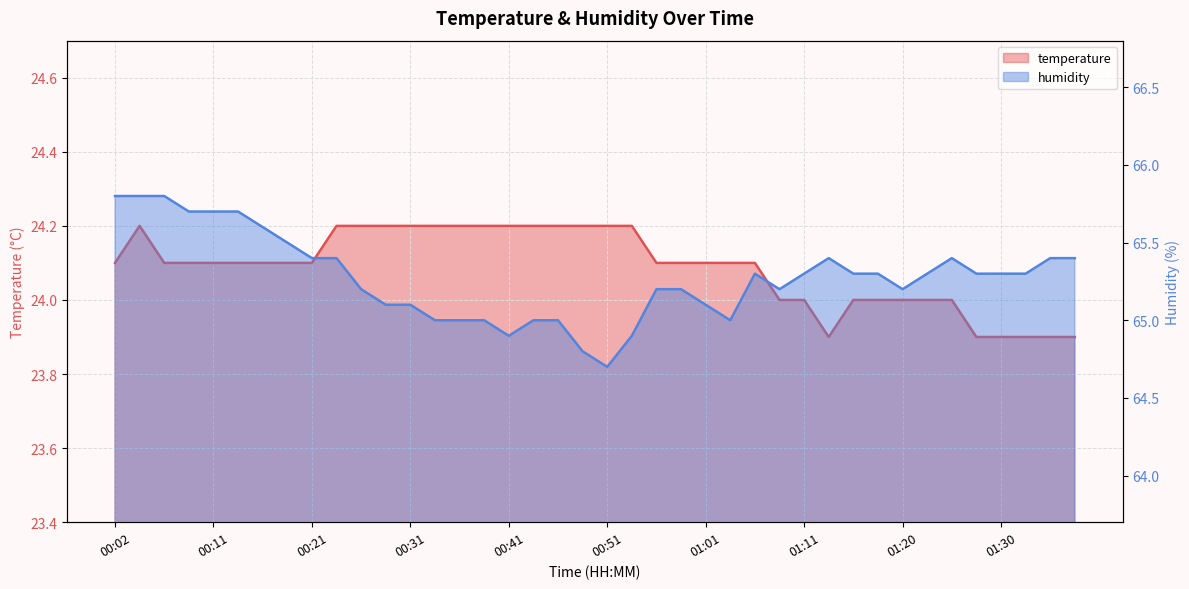

What position from the left is 01:13?

30